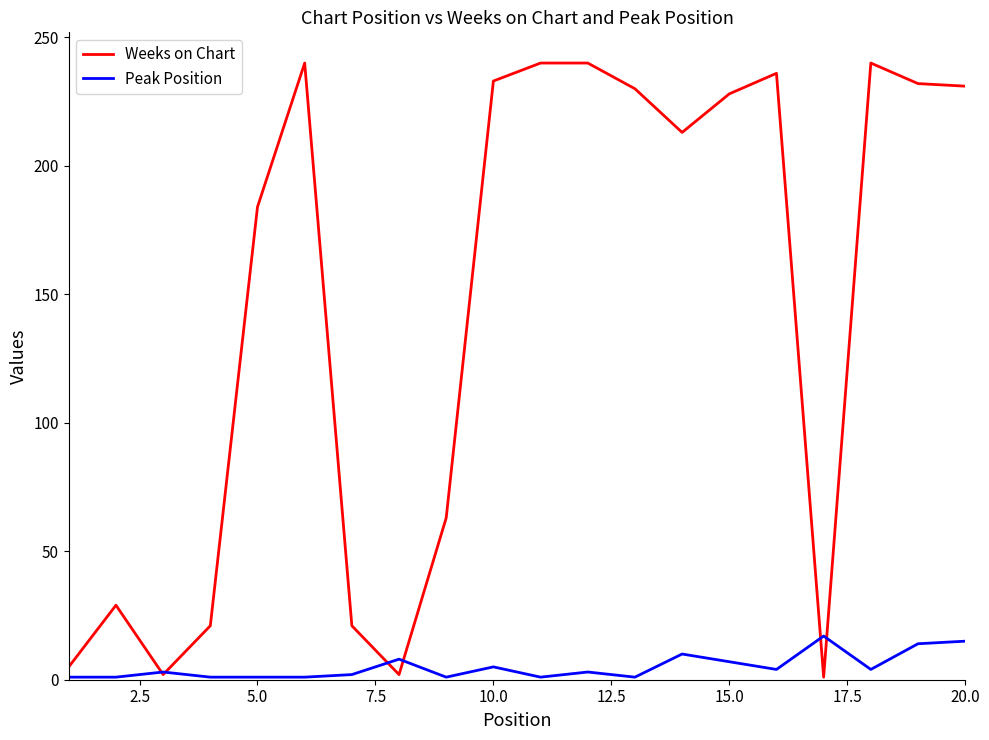

Which series has the widest spread of values?

Weeks on Chart